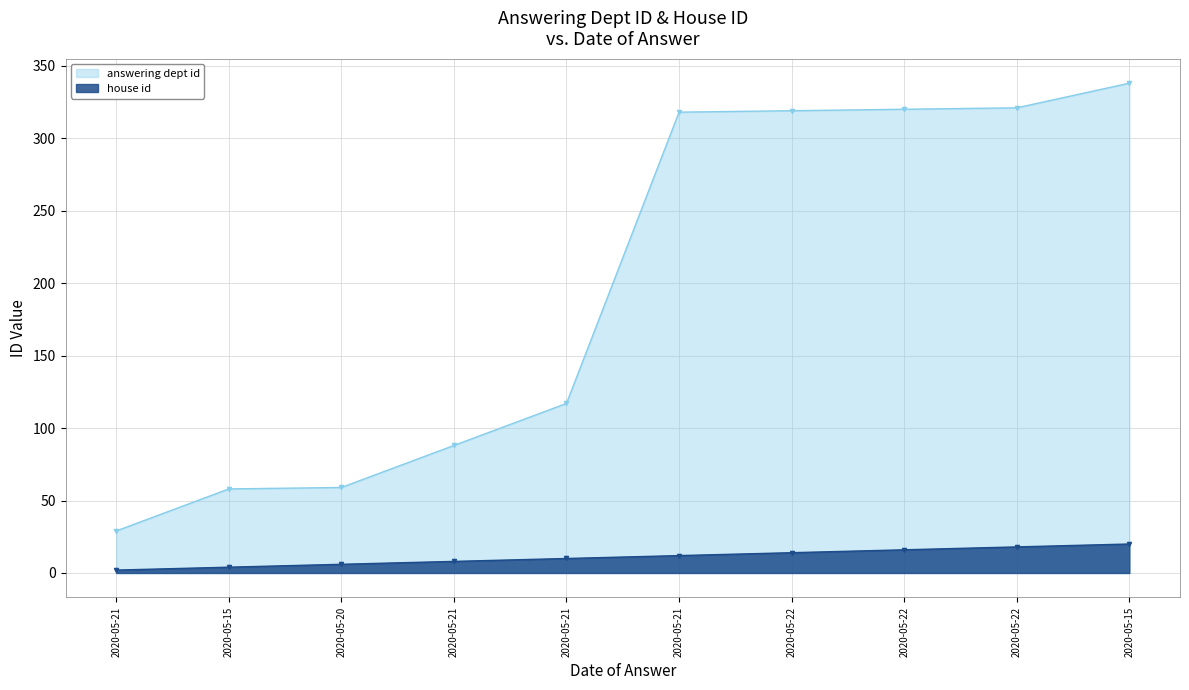

What is the label of the 9th point from the left?

2020-05-22